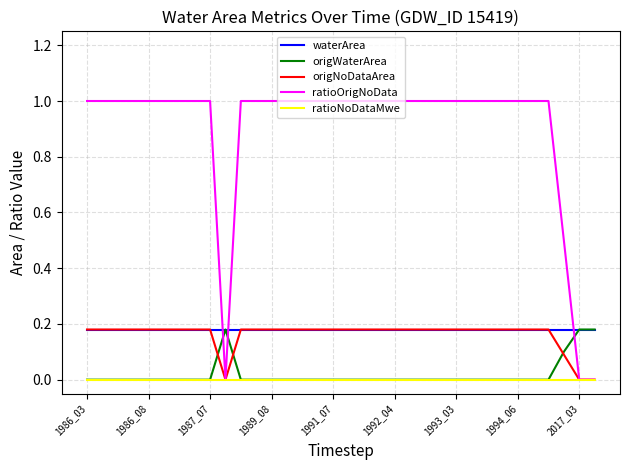

Which series has the widest spread of values?

ratioOrigNoData